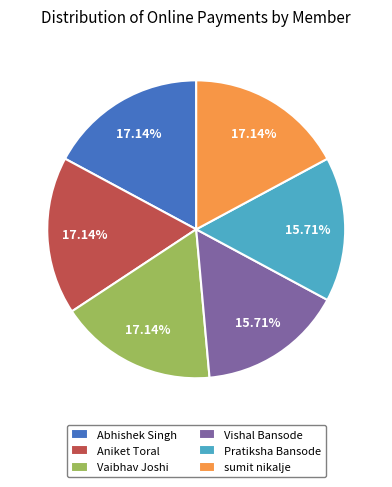

To the nearest percent, what percentage of the pie is sumit nikalje?

17%